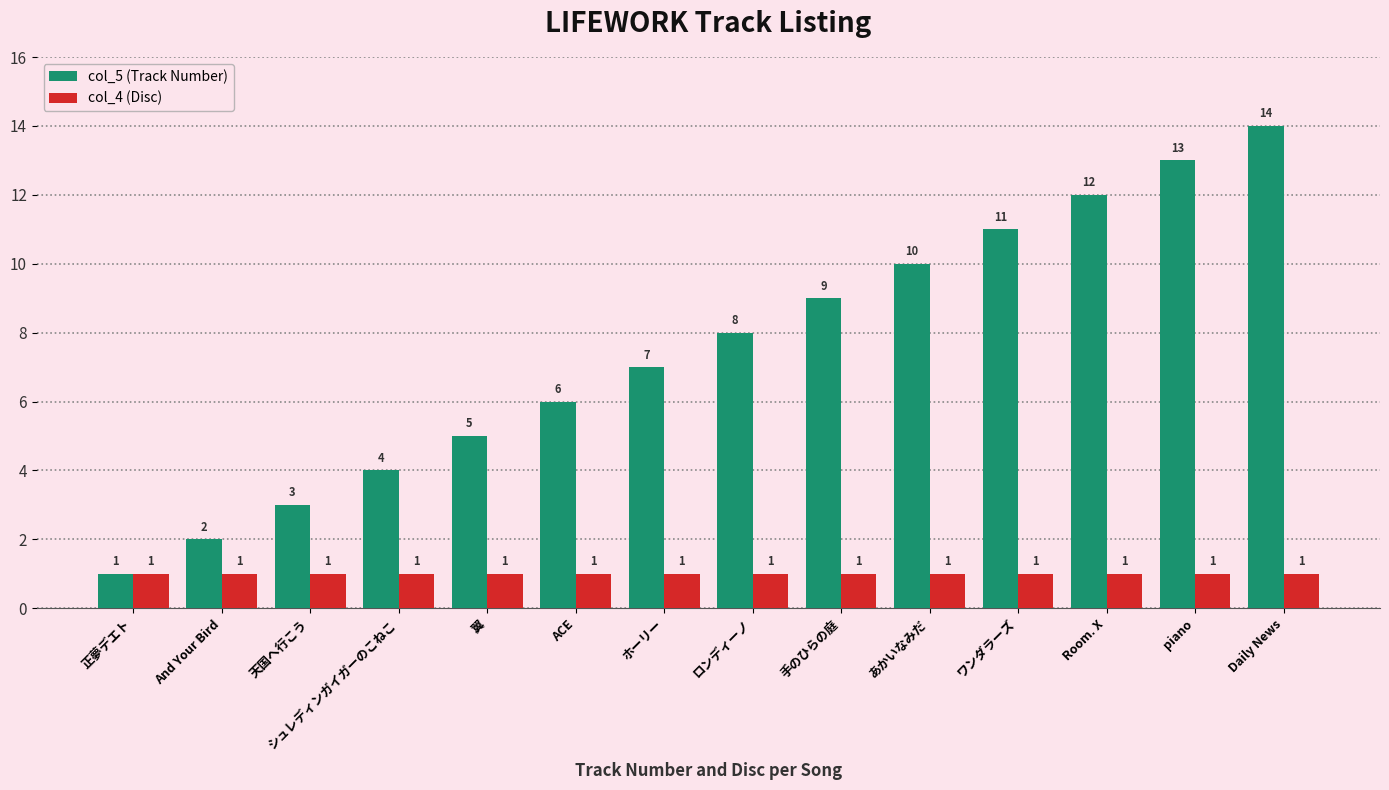

Which series has the largest total across all categories?

col_5 (Track Number)